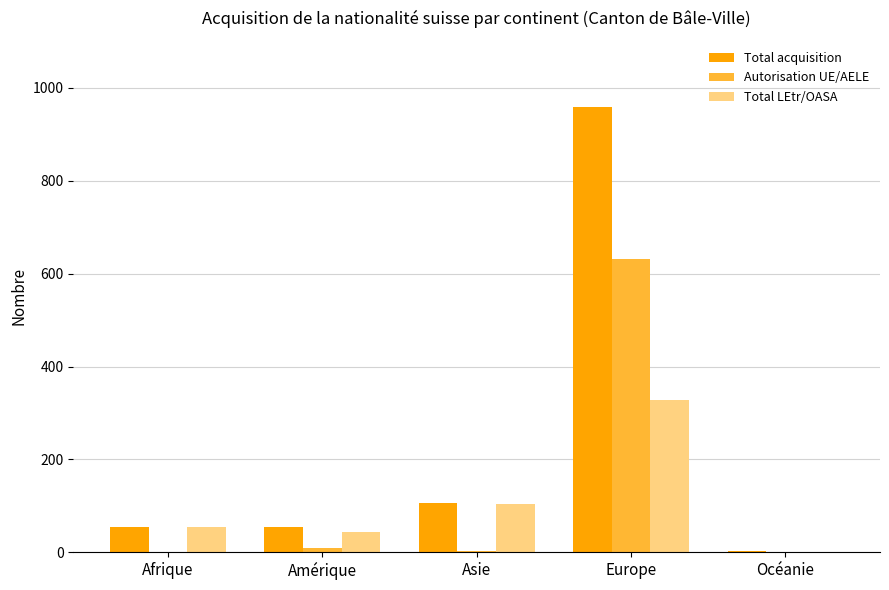

Between Afrique and Océanie, which series saw the biggest shift?

Total LEtr/OASA